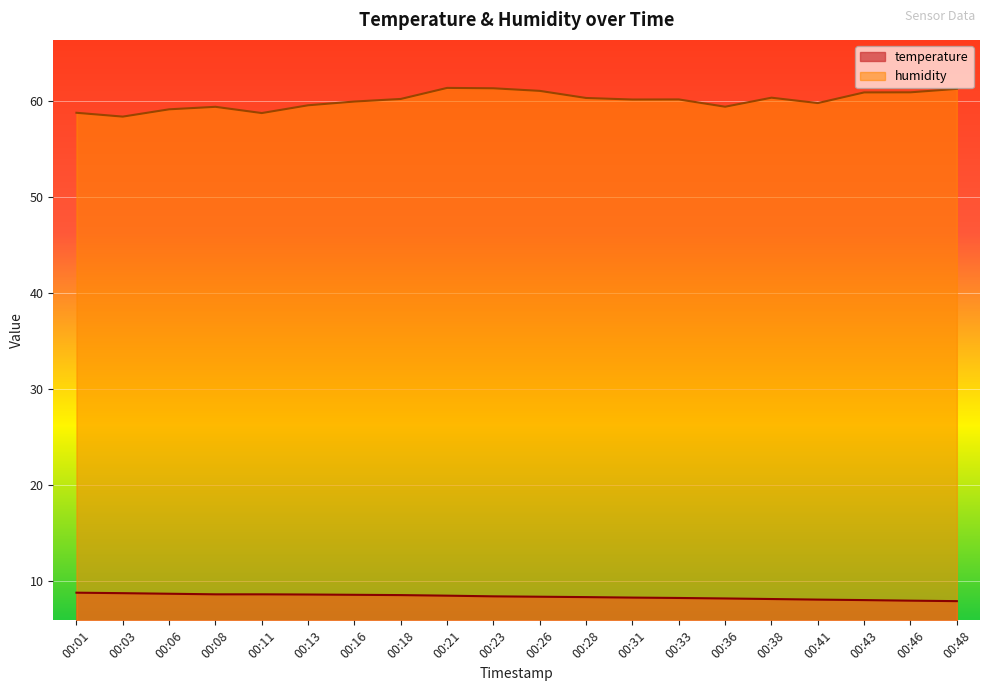

True or false: humidity and temperature cross at least once.

False